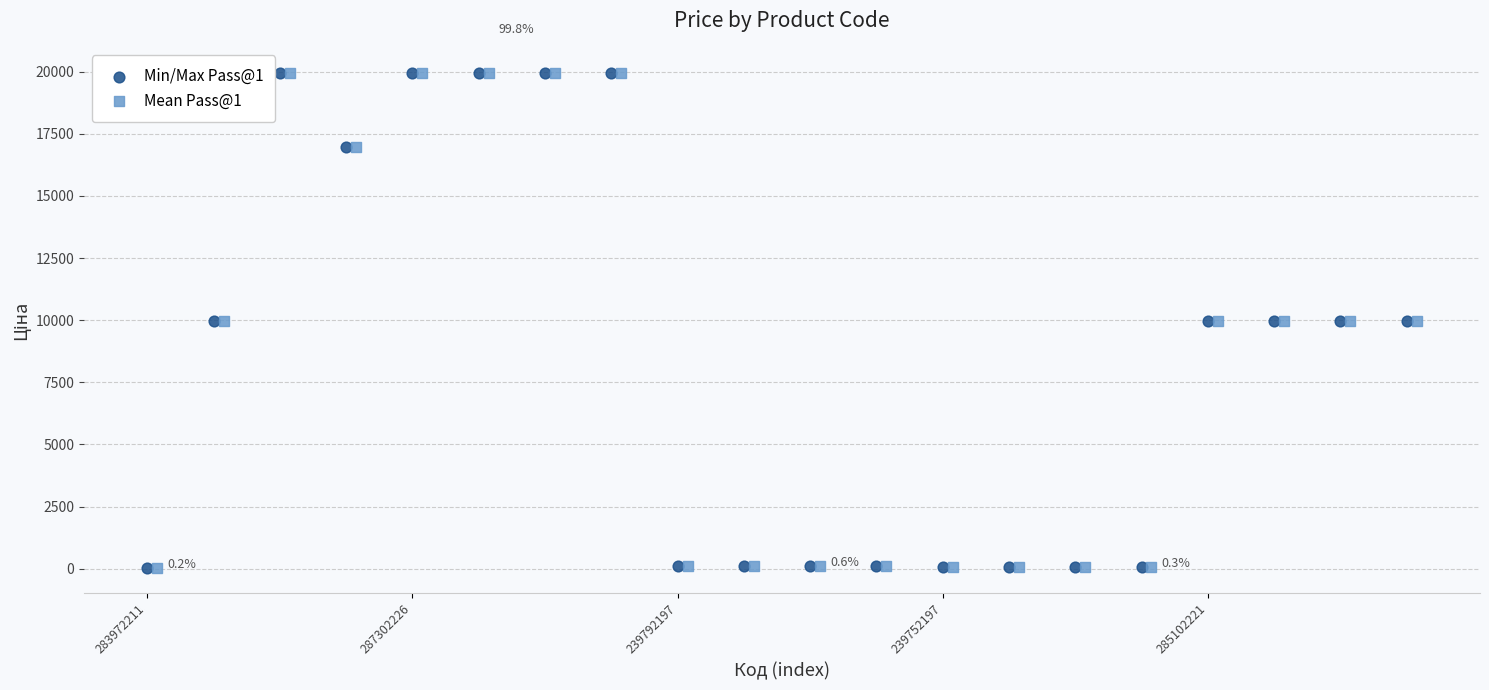

What are all the series names shown in the legend?

Min/Max Pass@1, Mean Pass@1